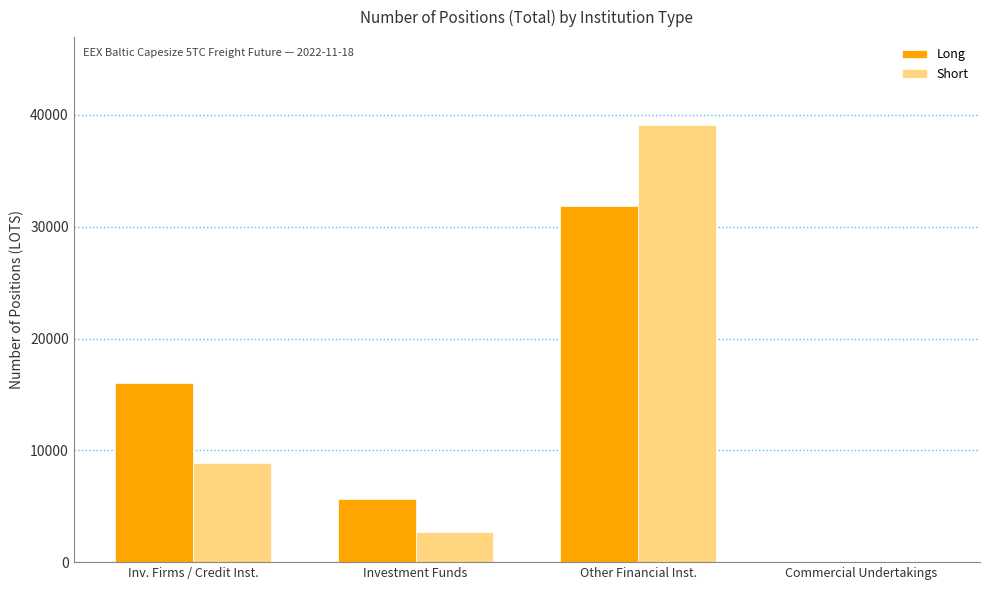

Is the value of Short at Inv. Firms / Credit Inst. greater than the value of Long at Commercial Undertakings?

Yes